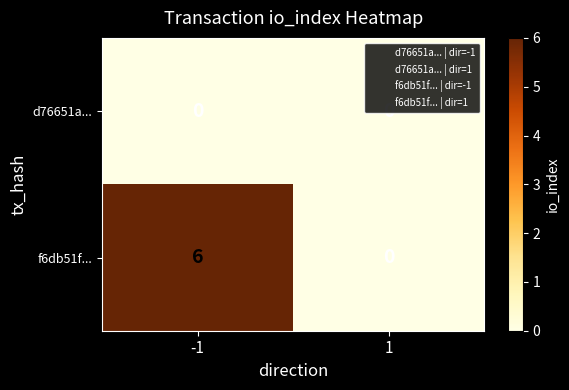

What is the average value of the f6db51f... series?

3